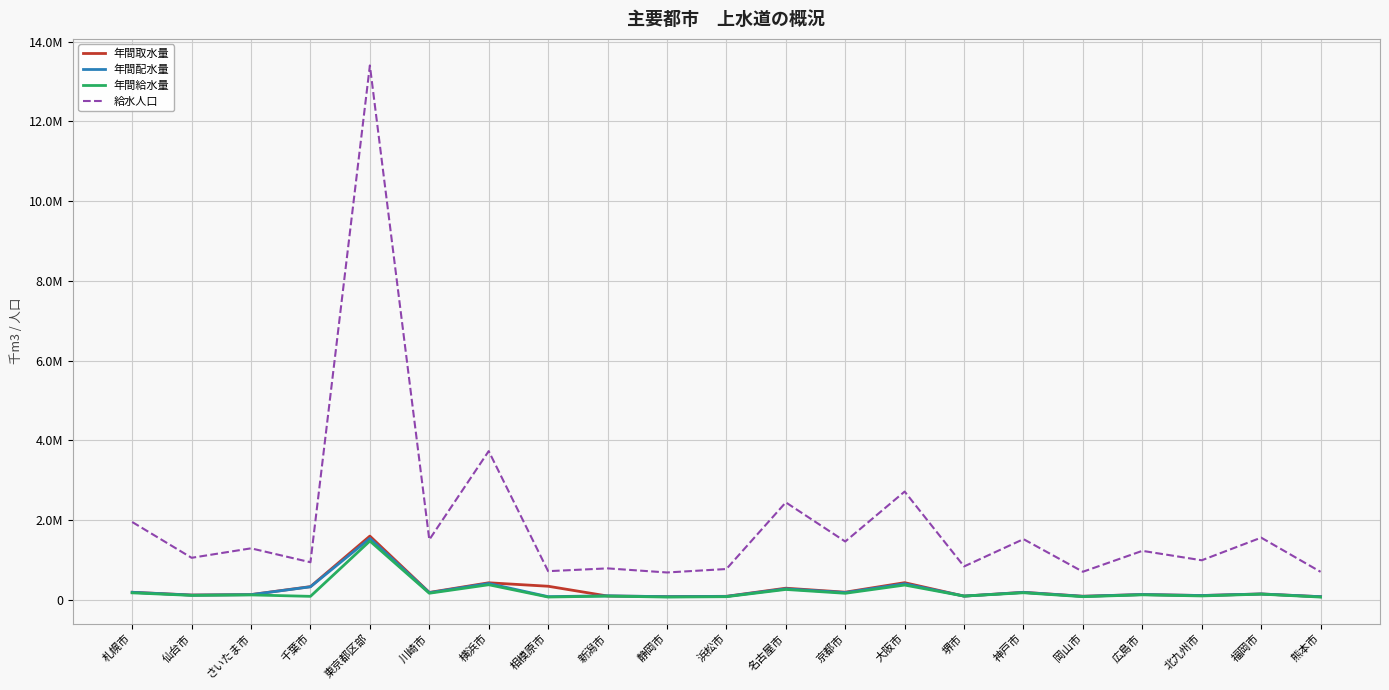

What position from the left is 名古屋市?

12